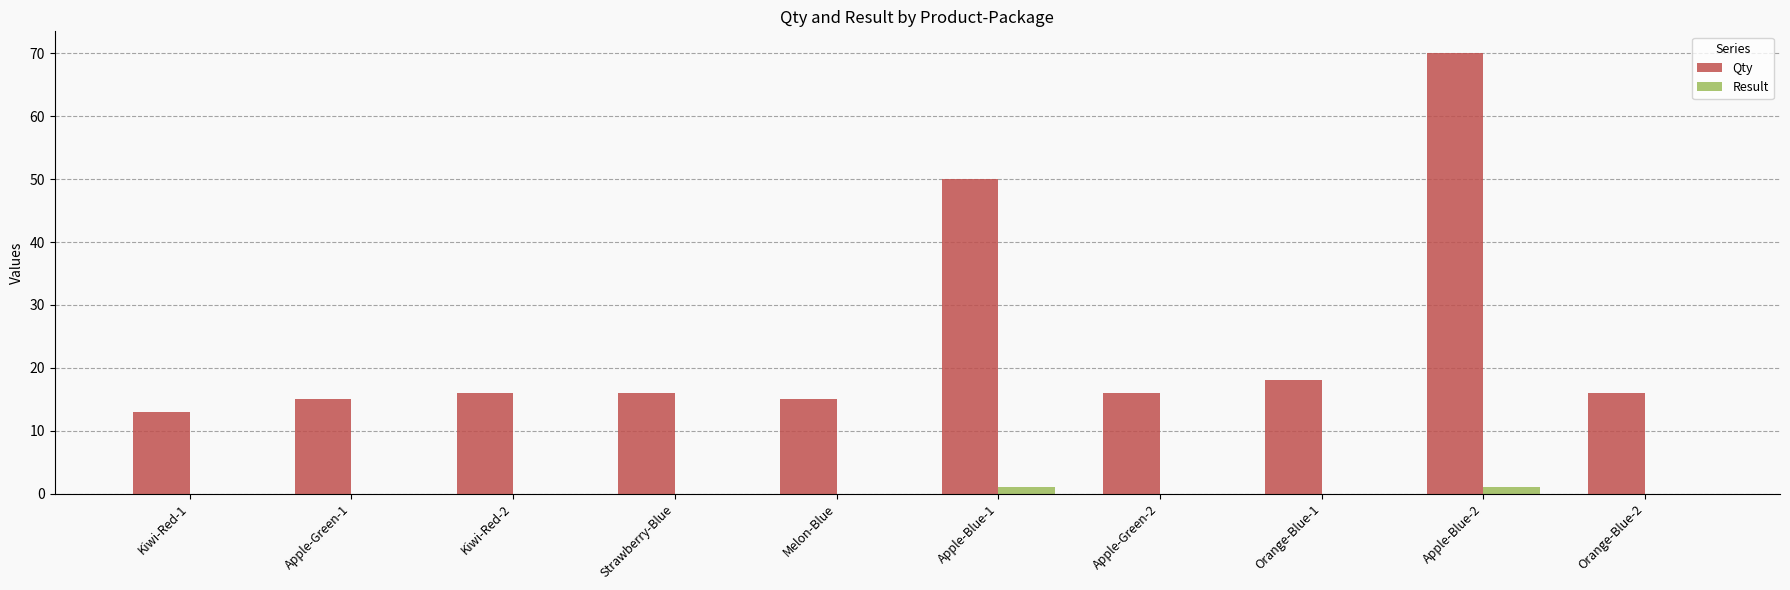

What is the spread (max minus min) of values at Apple-Green-2?

16